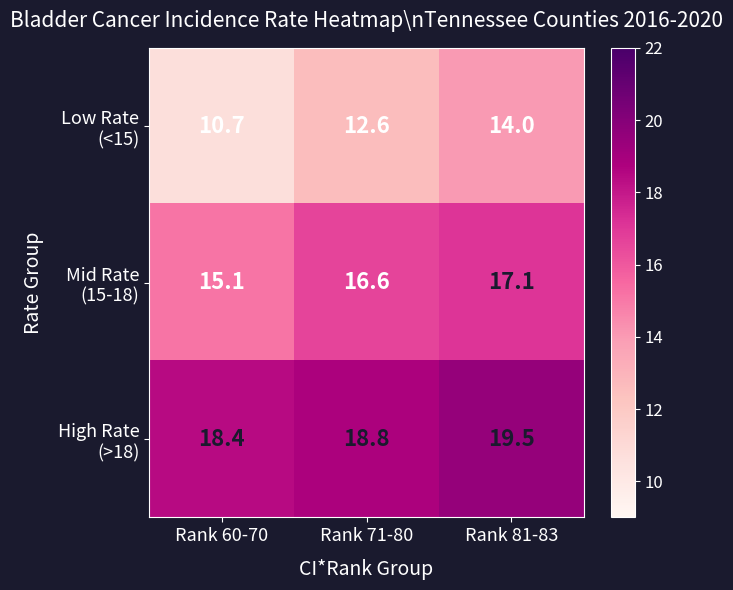

At which category is the sum across all series the highest?

Rank 81-83